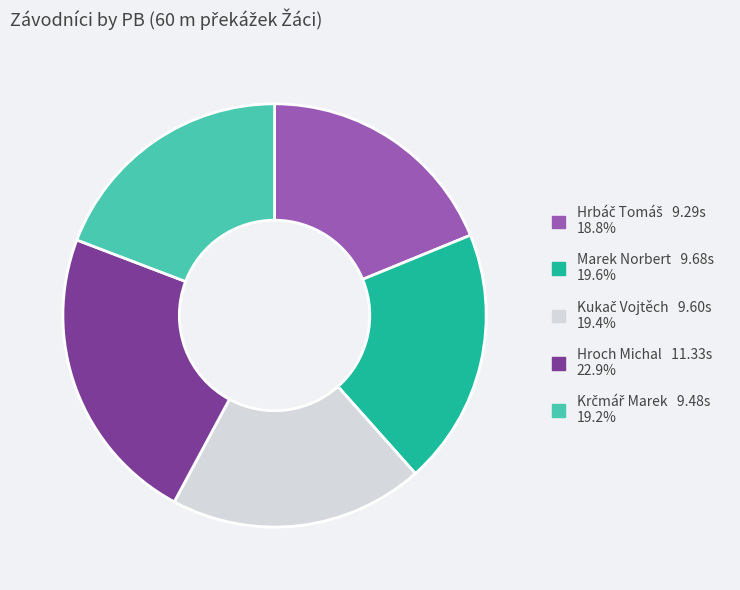

Which category has the biggest portion of the pie?

Hroch Michal